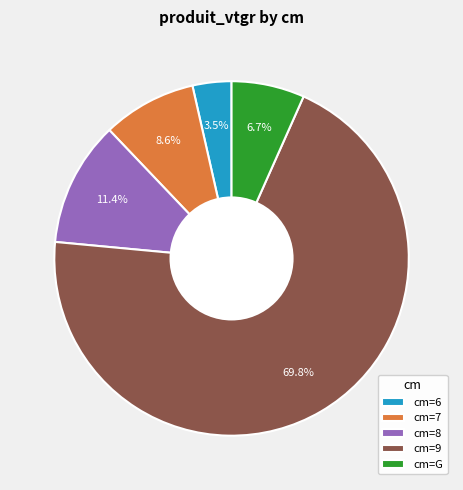

Which has a higher value, cm=6 or cm=7?

cm=7